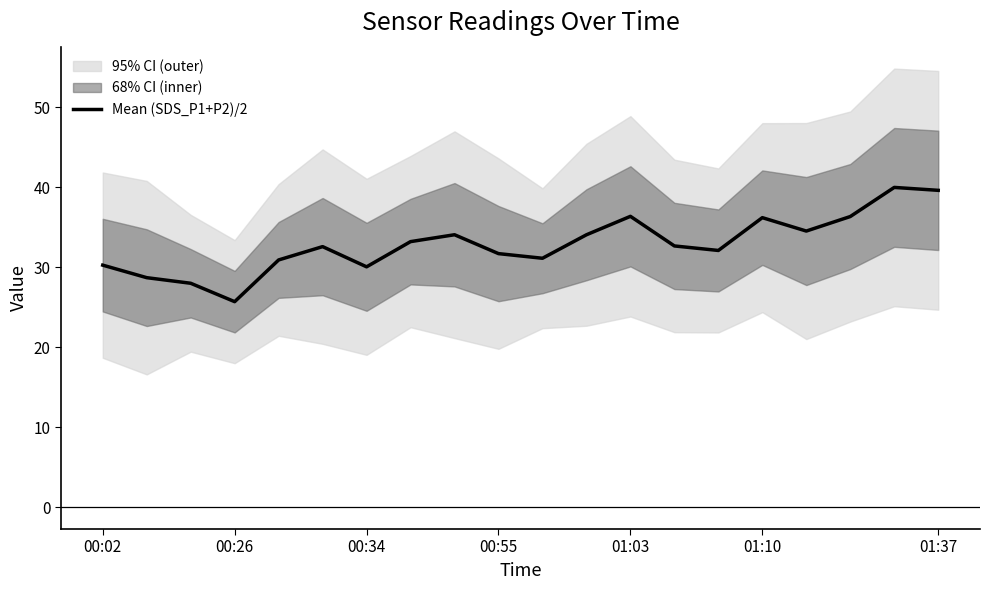

Is it true that the value at 10 is 10.1?

False